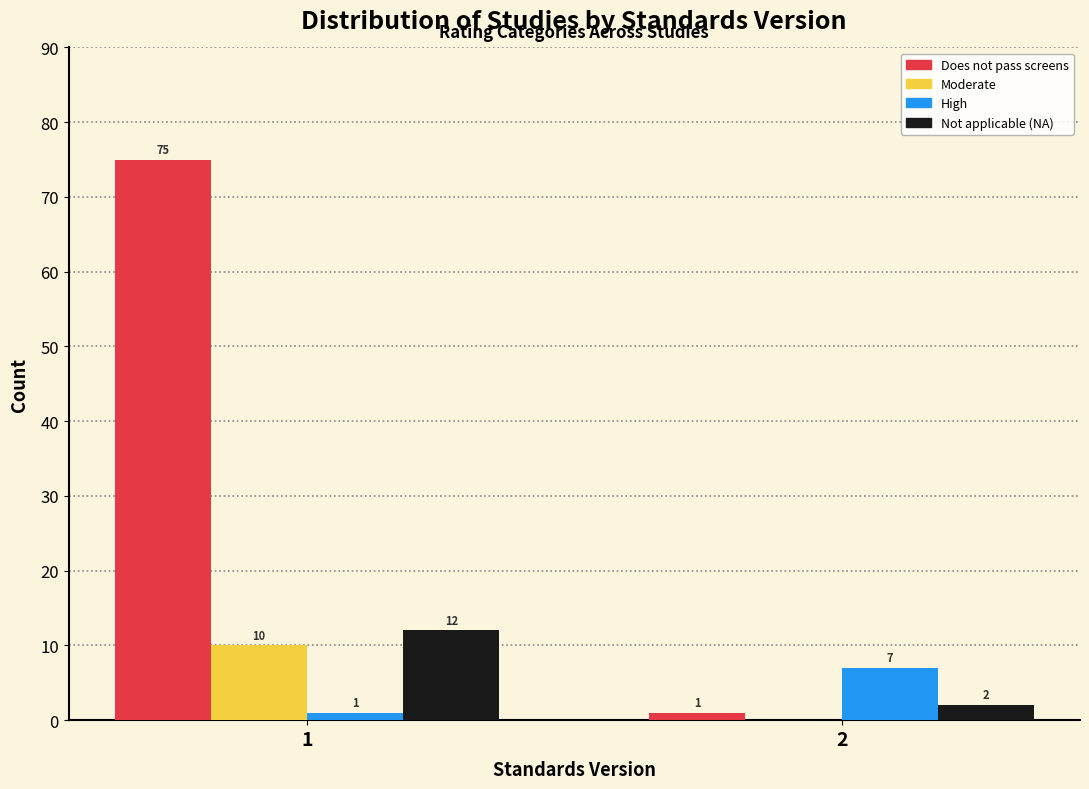

Reading right to left, what are all the values shown in this chart?

Does not pass screens: 2=1	1=75
Moderate: 2=0	1=10
High: 2=7	1=1
Not applicable (NA): 2=2	1=12